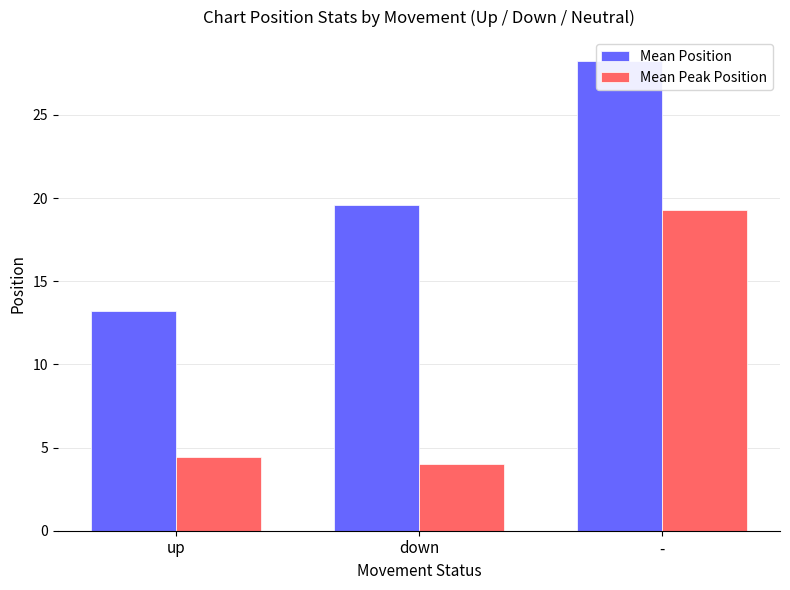

Which series has the largest range (max minus min)?

Mean Peak Position